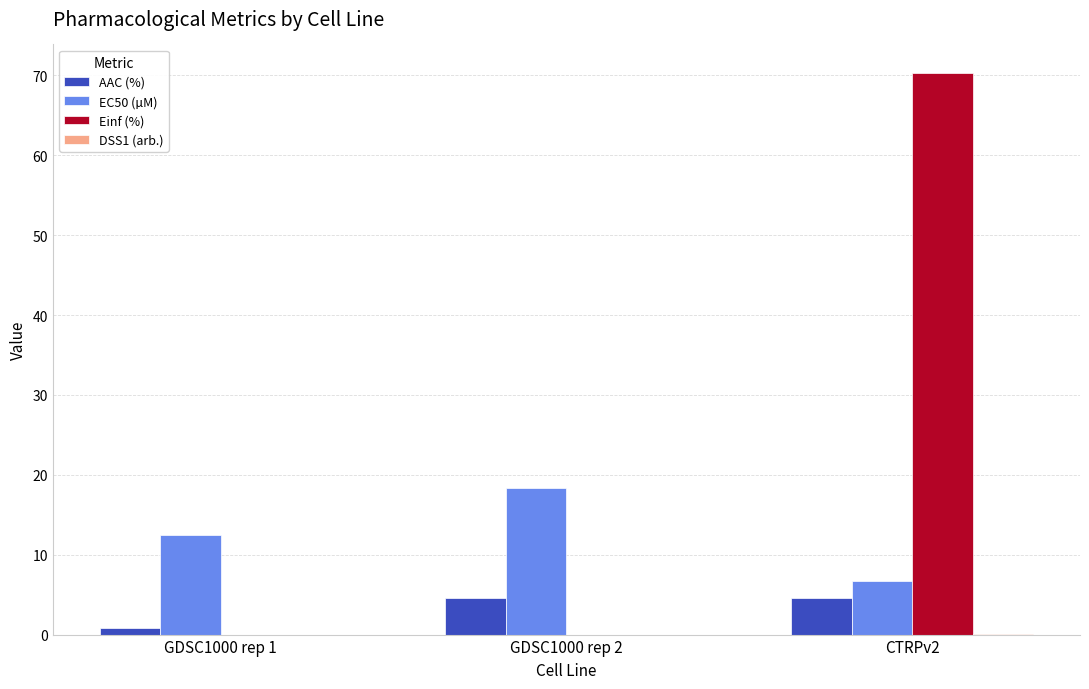

At which label does Einf (%) reach its peak?

CTRPv2